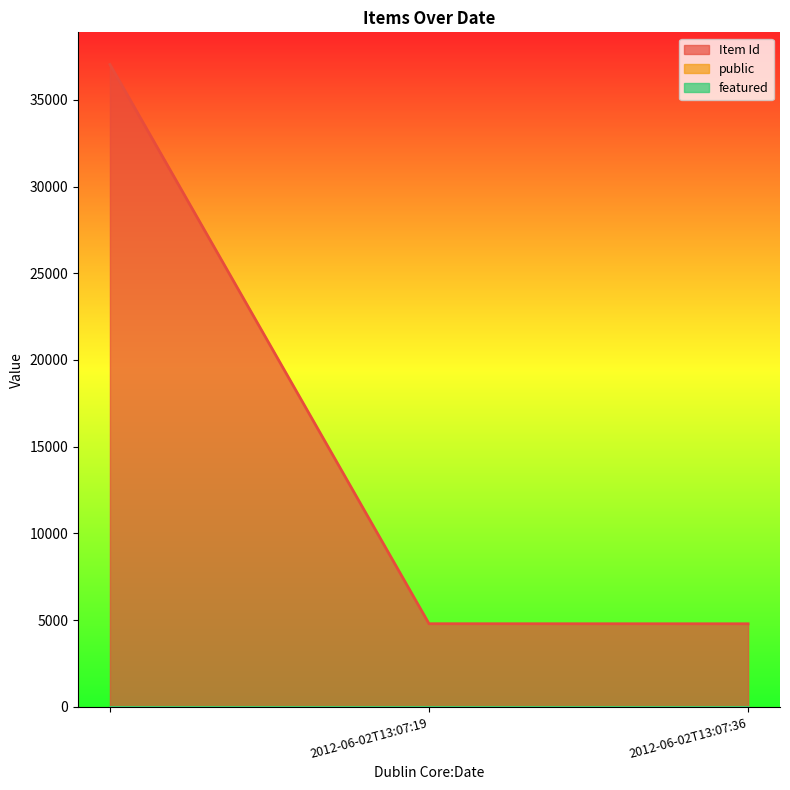

The value of featured at 2012-06-02T13:07:19 is 0. True or false?

True